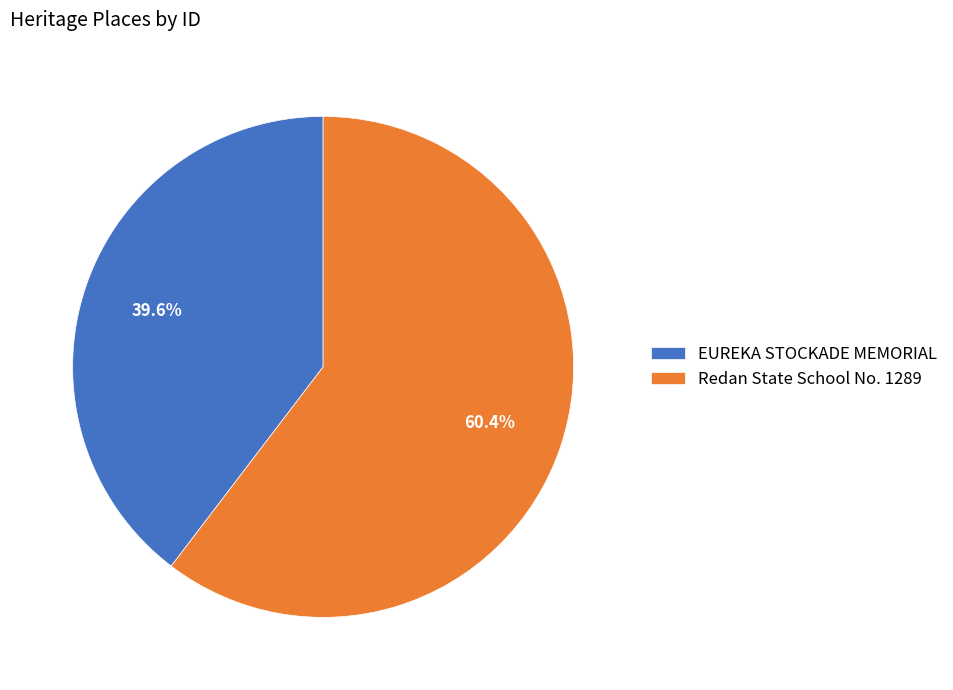

The EUREKA STOCKADE MEMORIAL slice represents 32% of the pie. True or false?

False